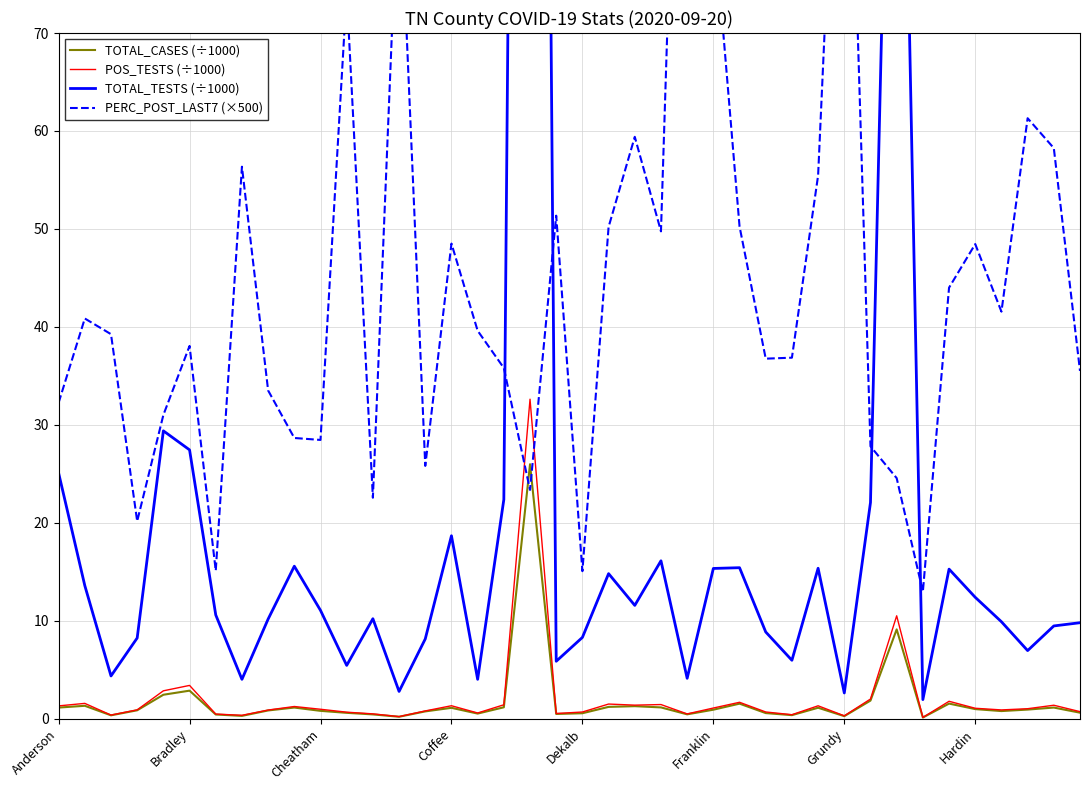

What is the difference between the second highest and second lowest values in the TOTAL_CASES (÷1000) series?

8.9